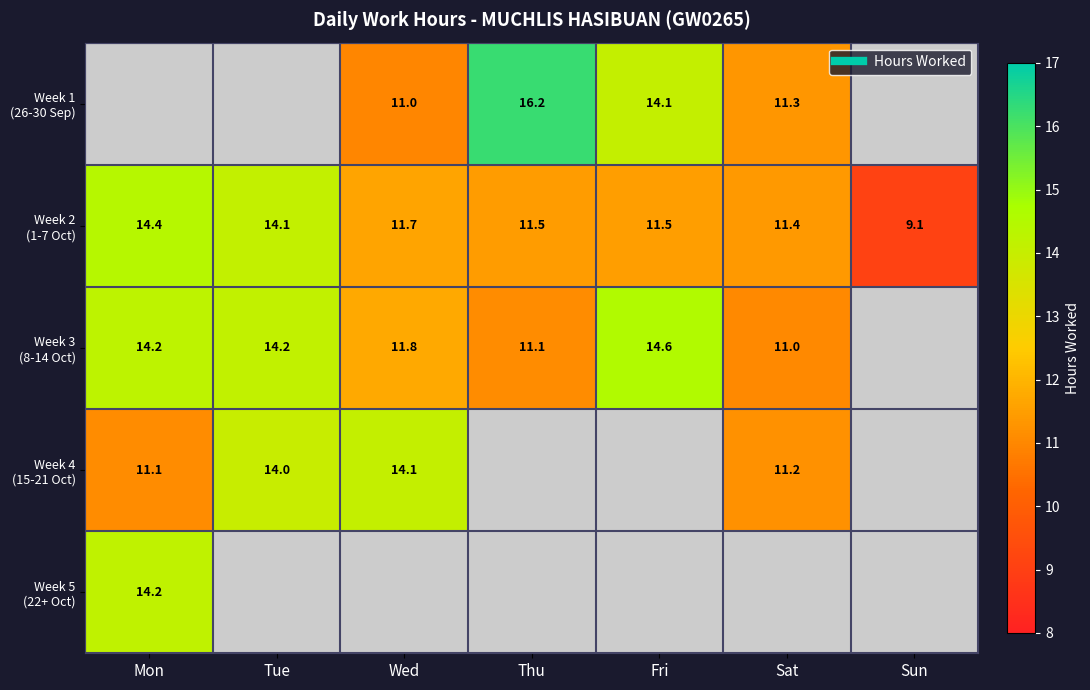

Which series has the largest total across all categories?

Week 2 (1-7 Oct)